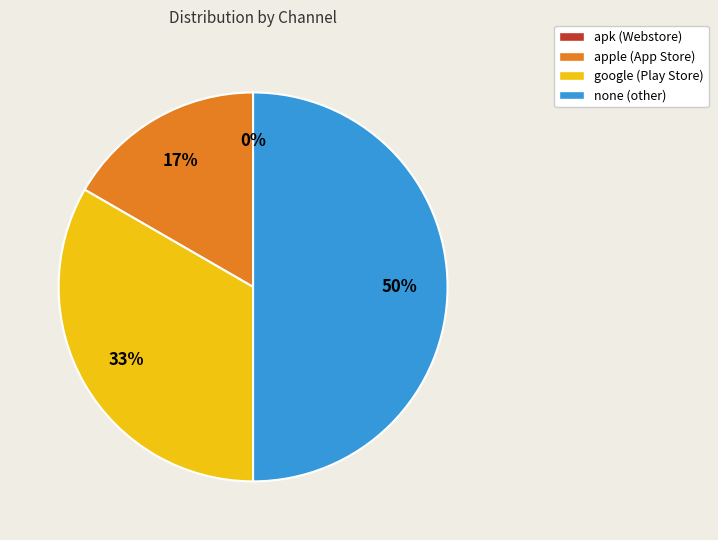

True or false: none accounts for 44% of the total.

False